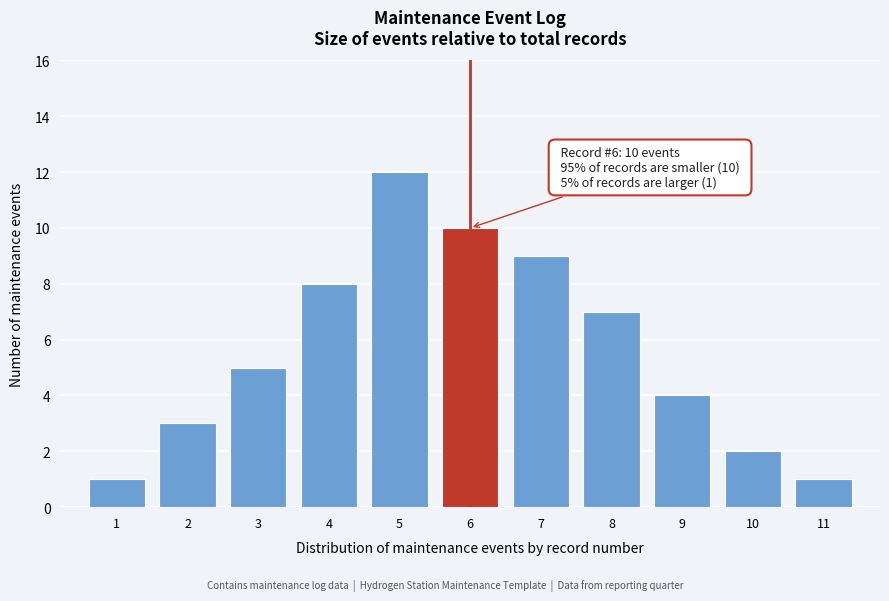

Reading left to right, list all the values displayed in this chart.

1	3	5	8	12	10	9	7	4	2	1